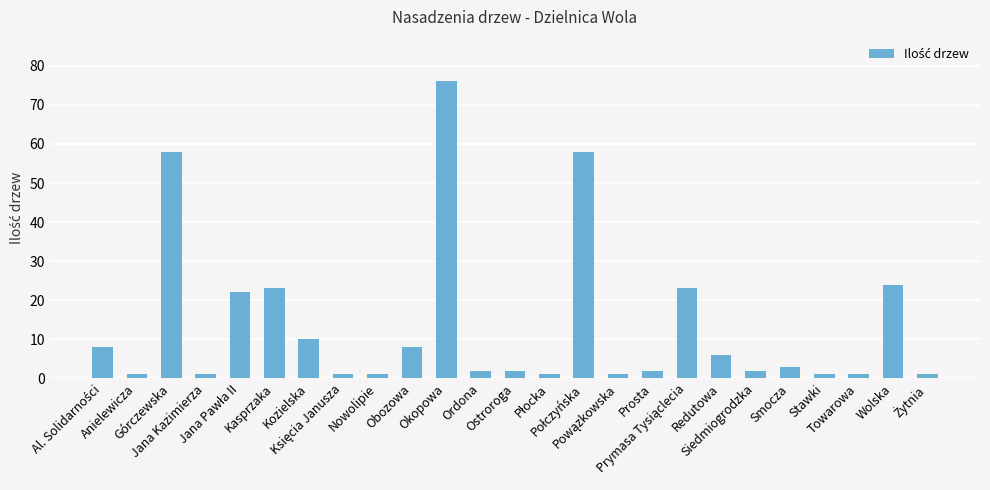

How many distinct data groups are displayed?

1